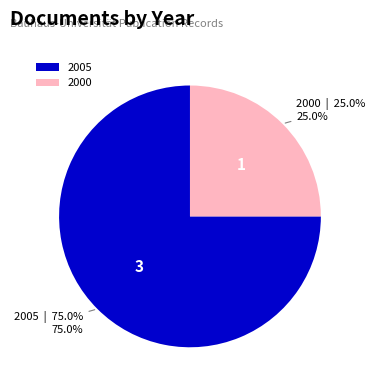

Is the sum of 2000 and 2005 greater than half?

Yes